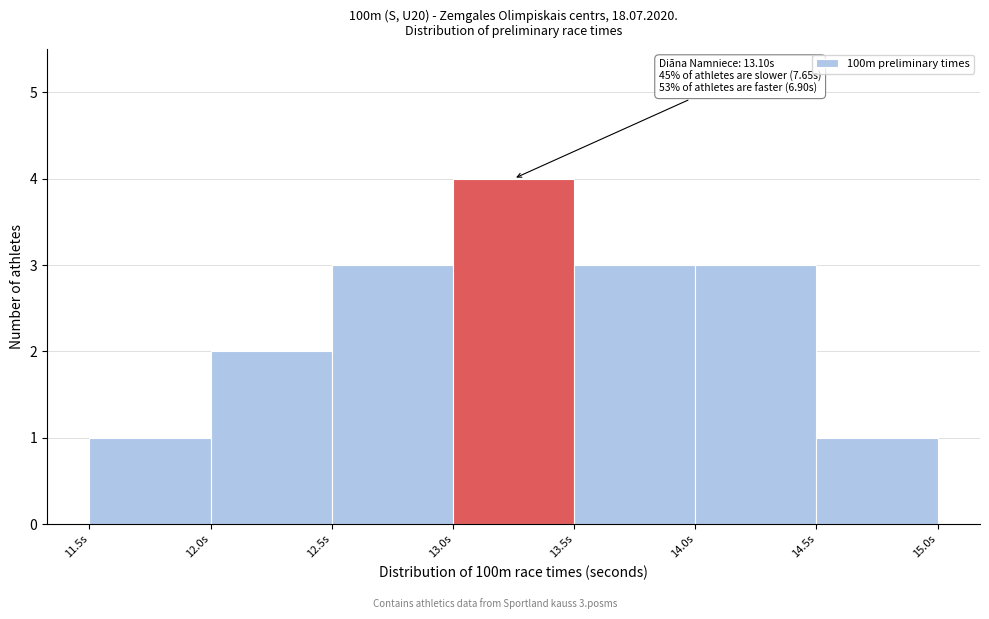

Over which range of the x-axis is the bar tallest?

13.0 to 13.5